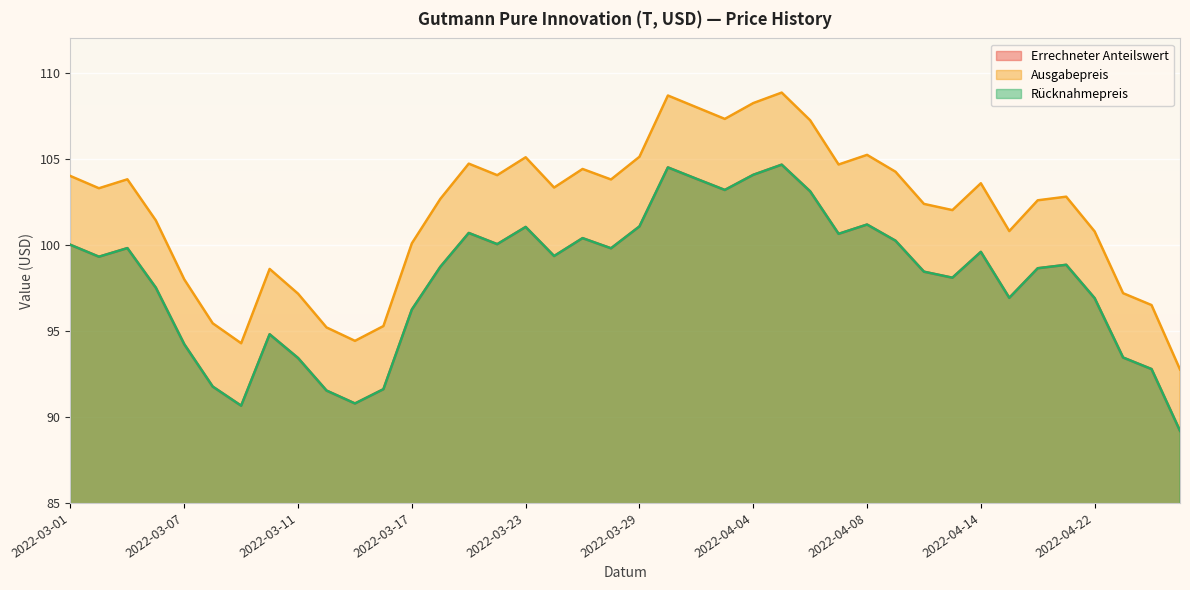

True or false: Rücknahmepreis and Ausgabepreis intersect in this chart.

False